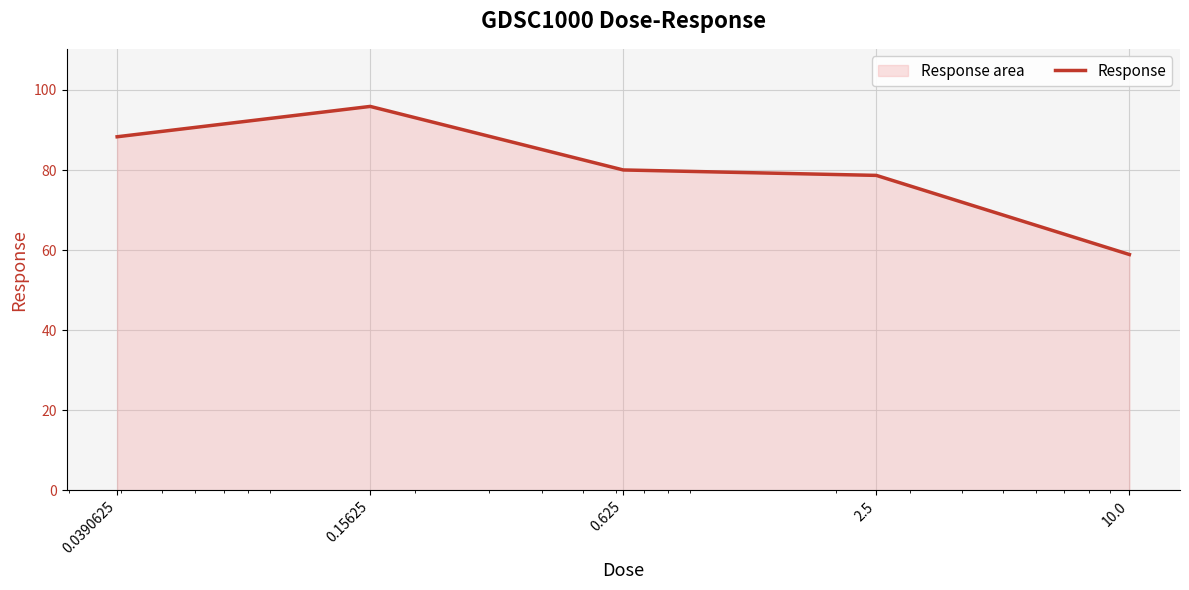

The value at 2.5 is 78.7. True or false?

True